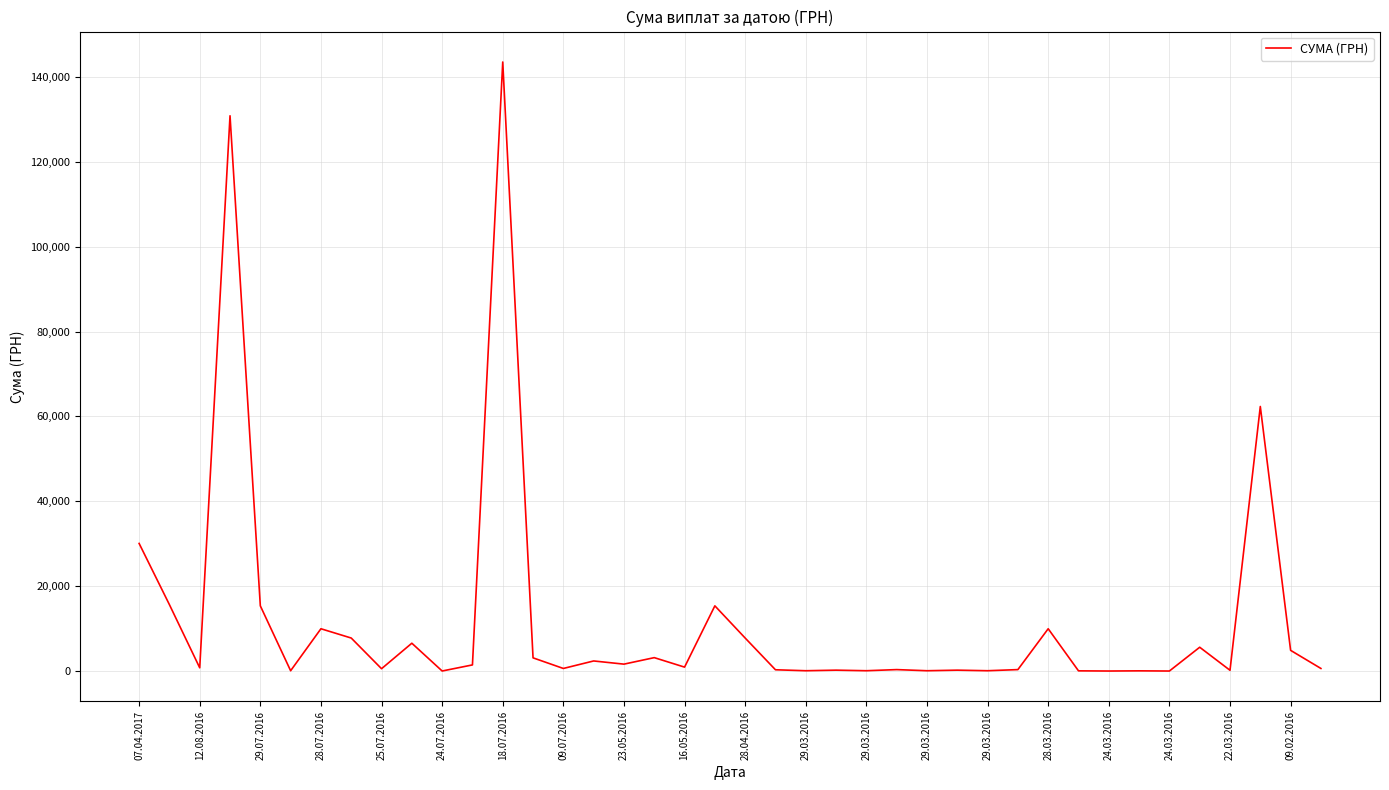

What is the difference between the maximum and minimum values?

143468.3